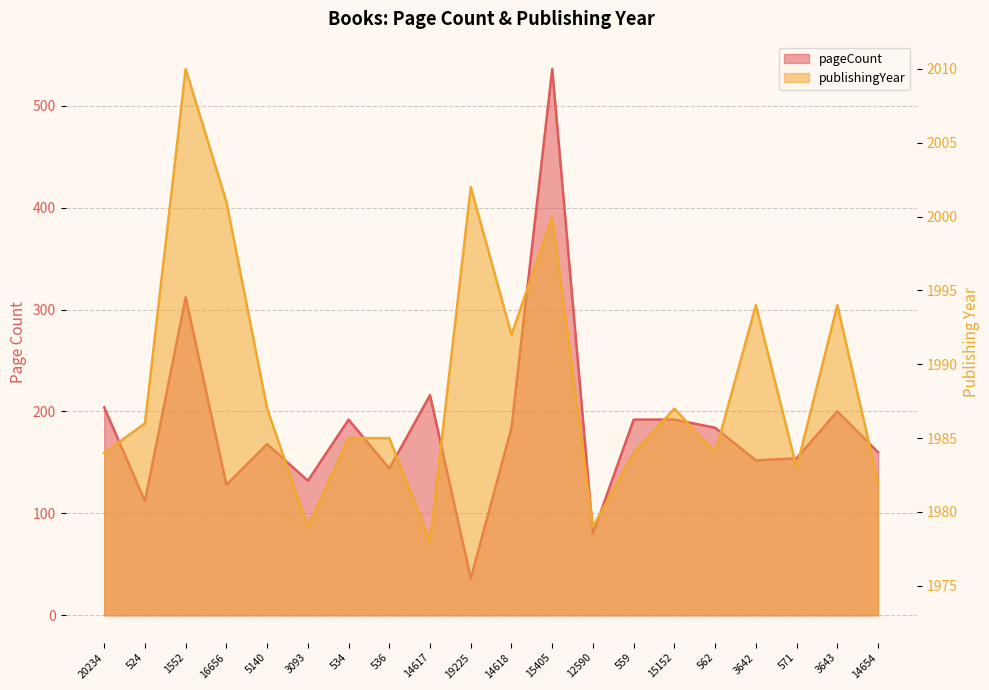

What is the value of the pageCount point at the 9th from the left?

216